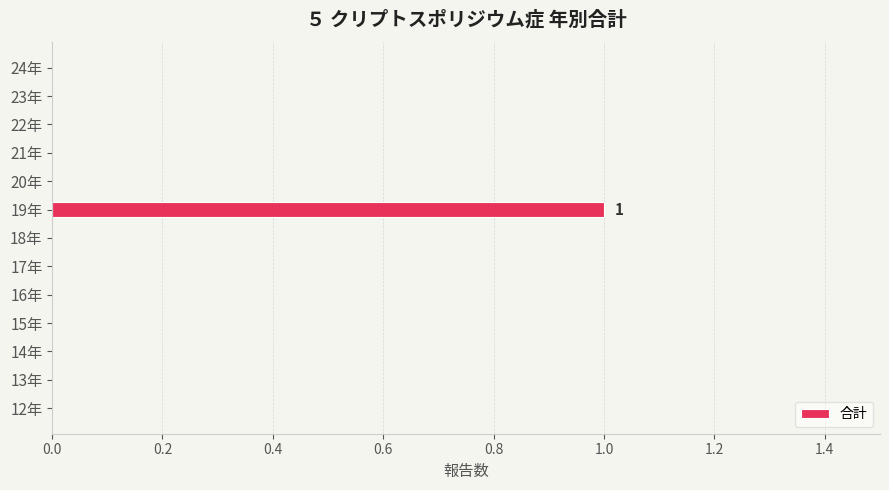

At which category does the chart reach its peak across all series?

19年